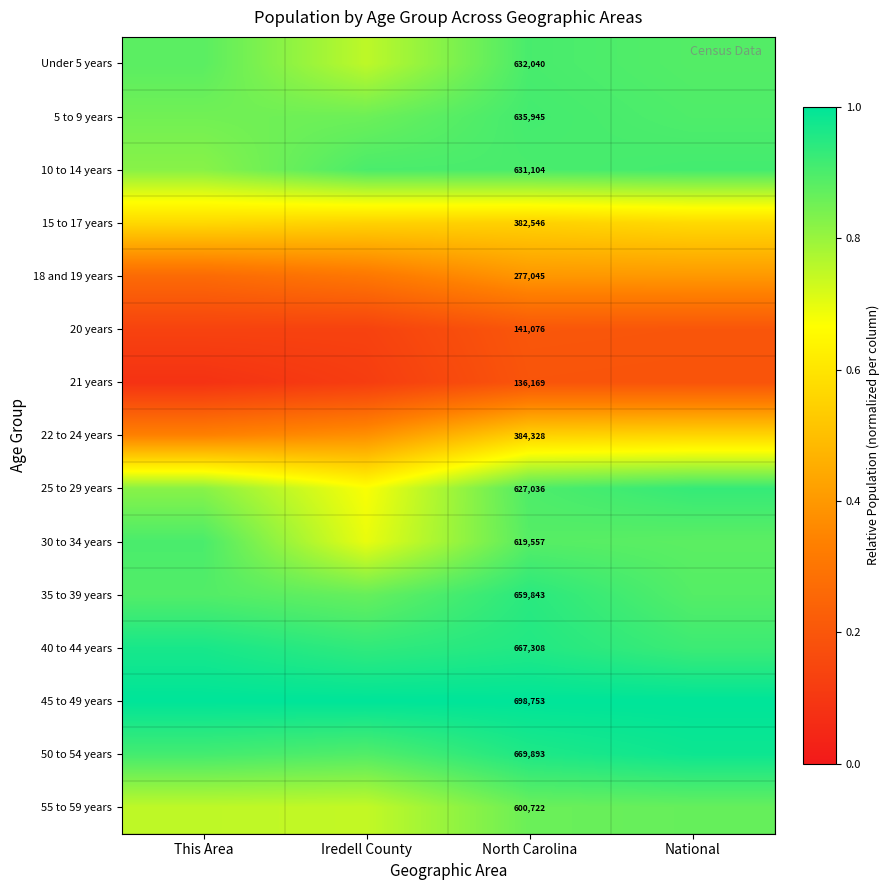

What is the total value across all series at North Carolina?

7763365.0